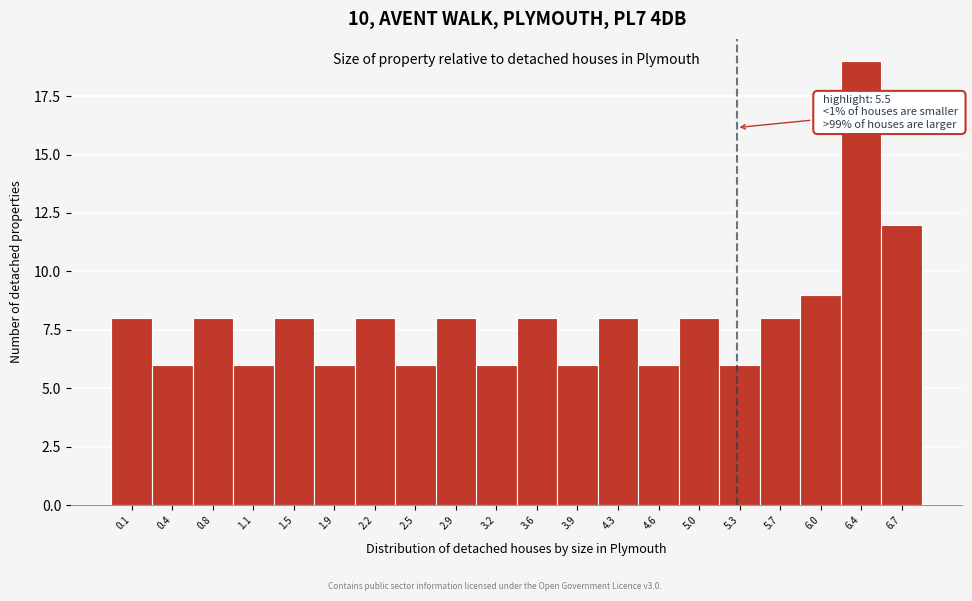

Reading right to left, list all the values displayed in this chart.

12	19	9	8	6	8	6	8	6	8	6	8	6	8	6	8	6	8	6	8